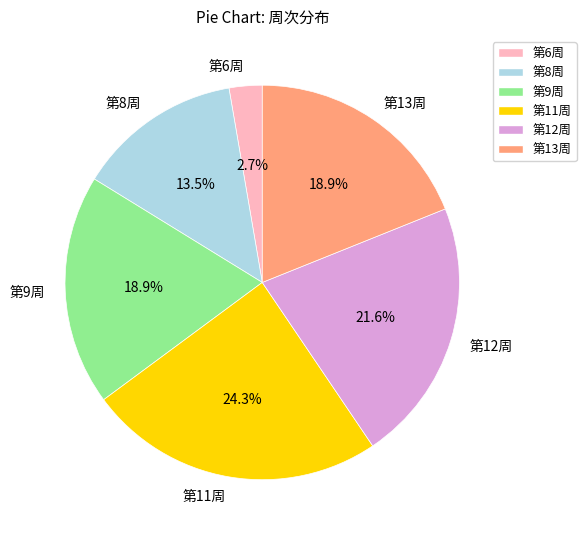

Count the number of slices in the pie.

6